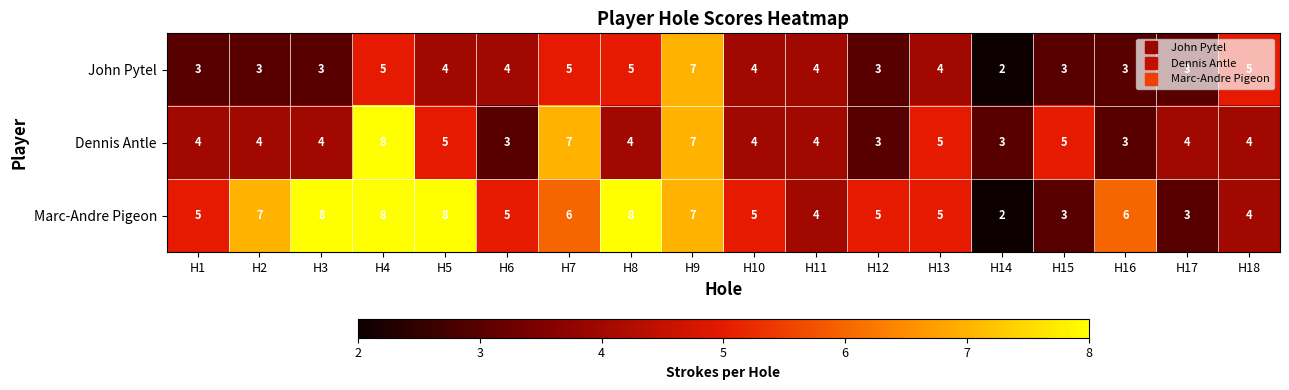

Count the John Pytel values in the range 3 to 5.

16